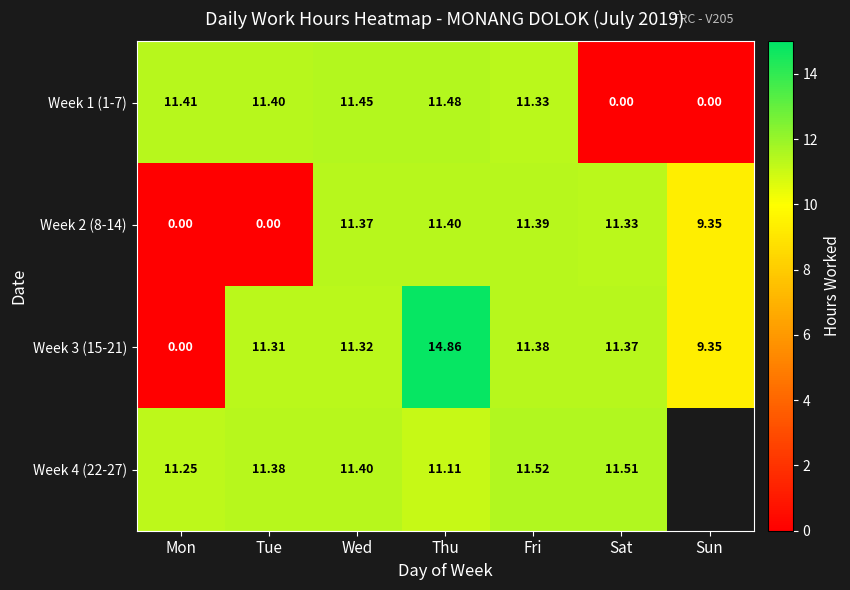

What is the difference between the Week 4 (22-27) values at Mon and Tue?

0.1